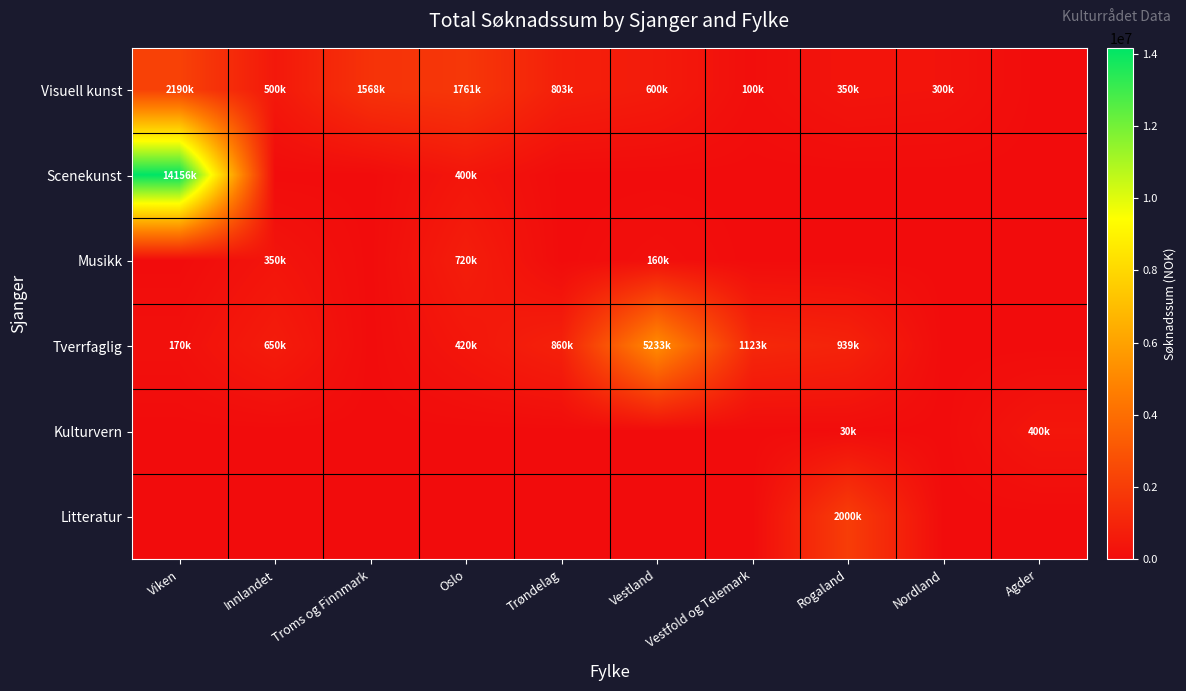

What is the total value across all series at Viken?

16516934